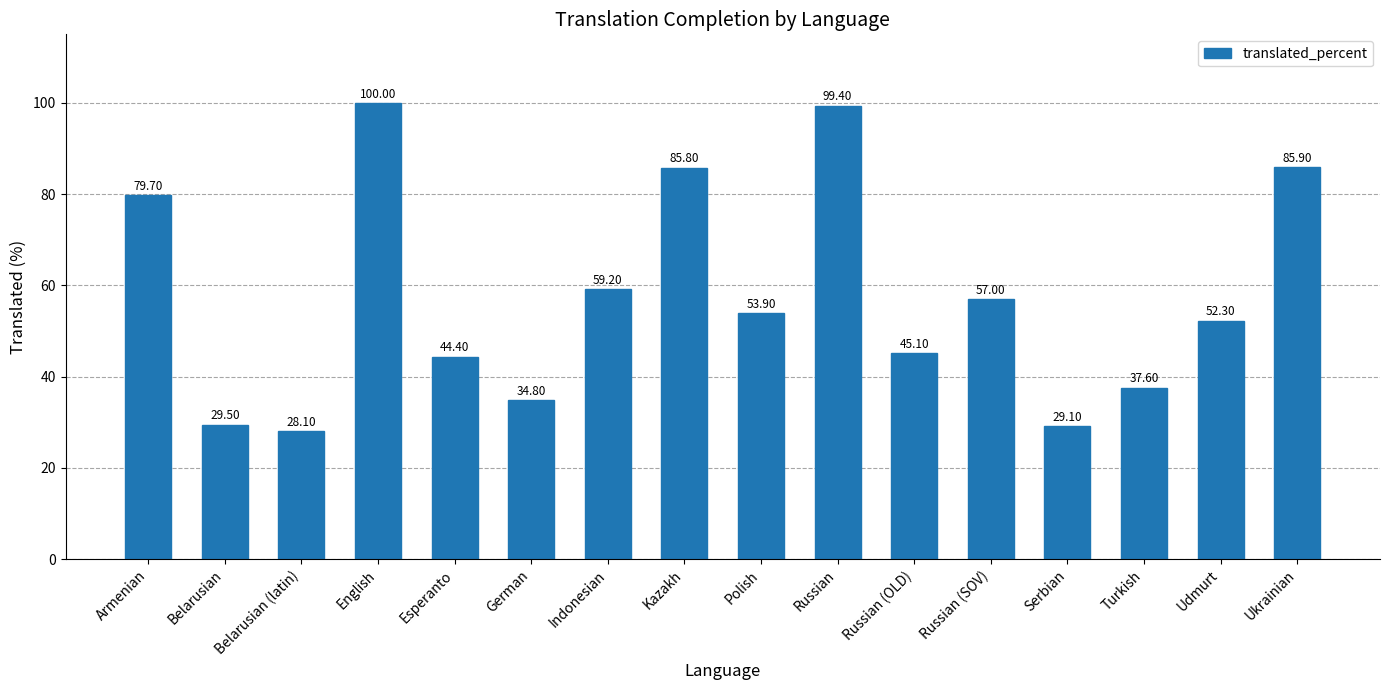

What is the minimum value shown in the chart?

28.1